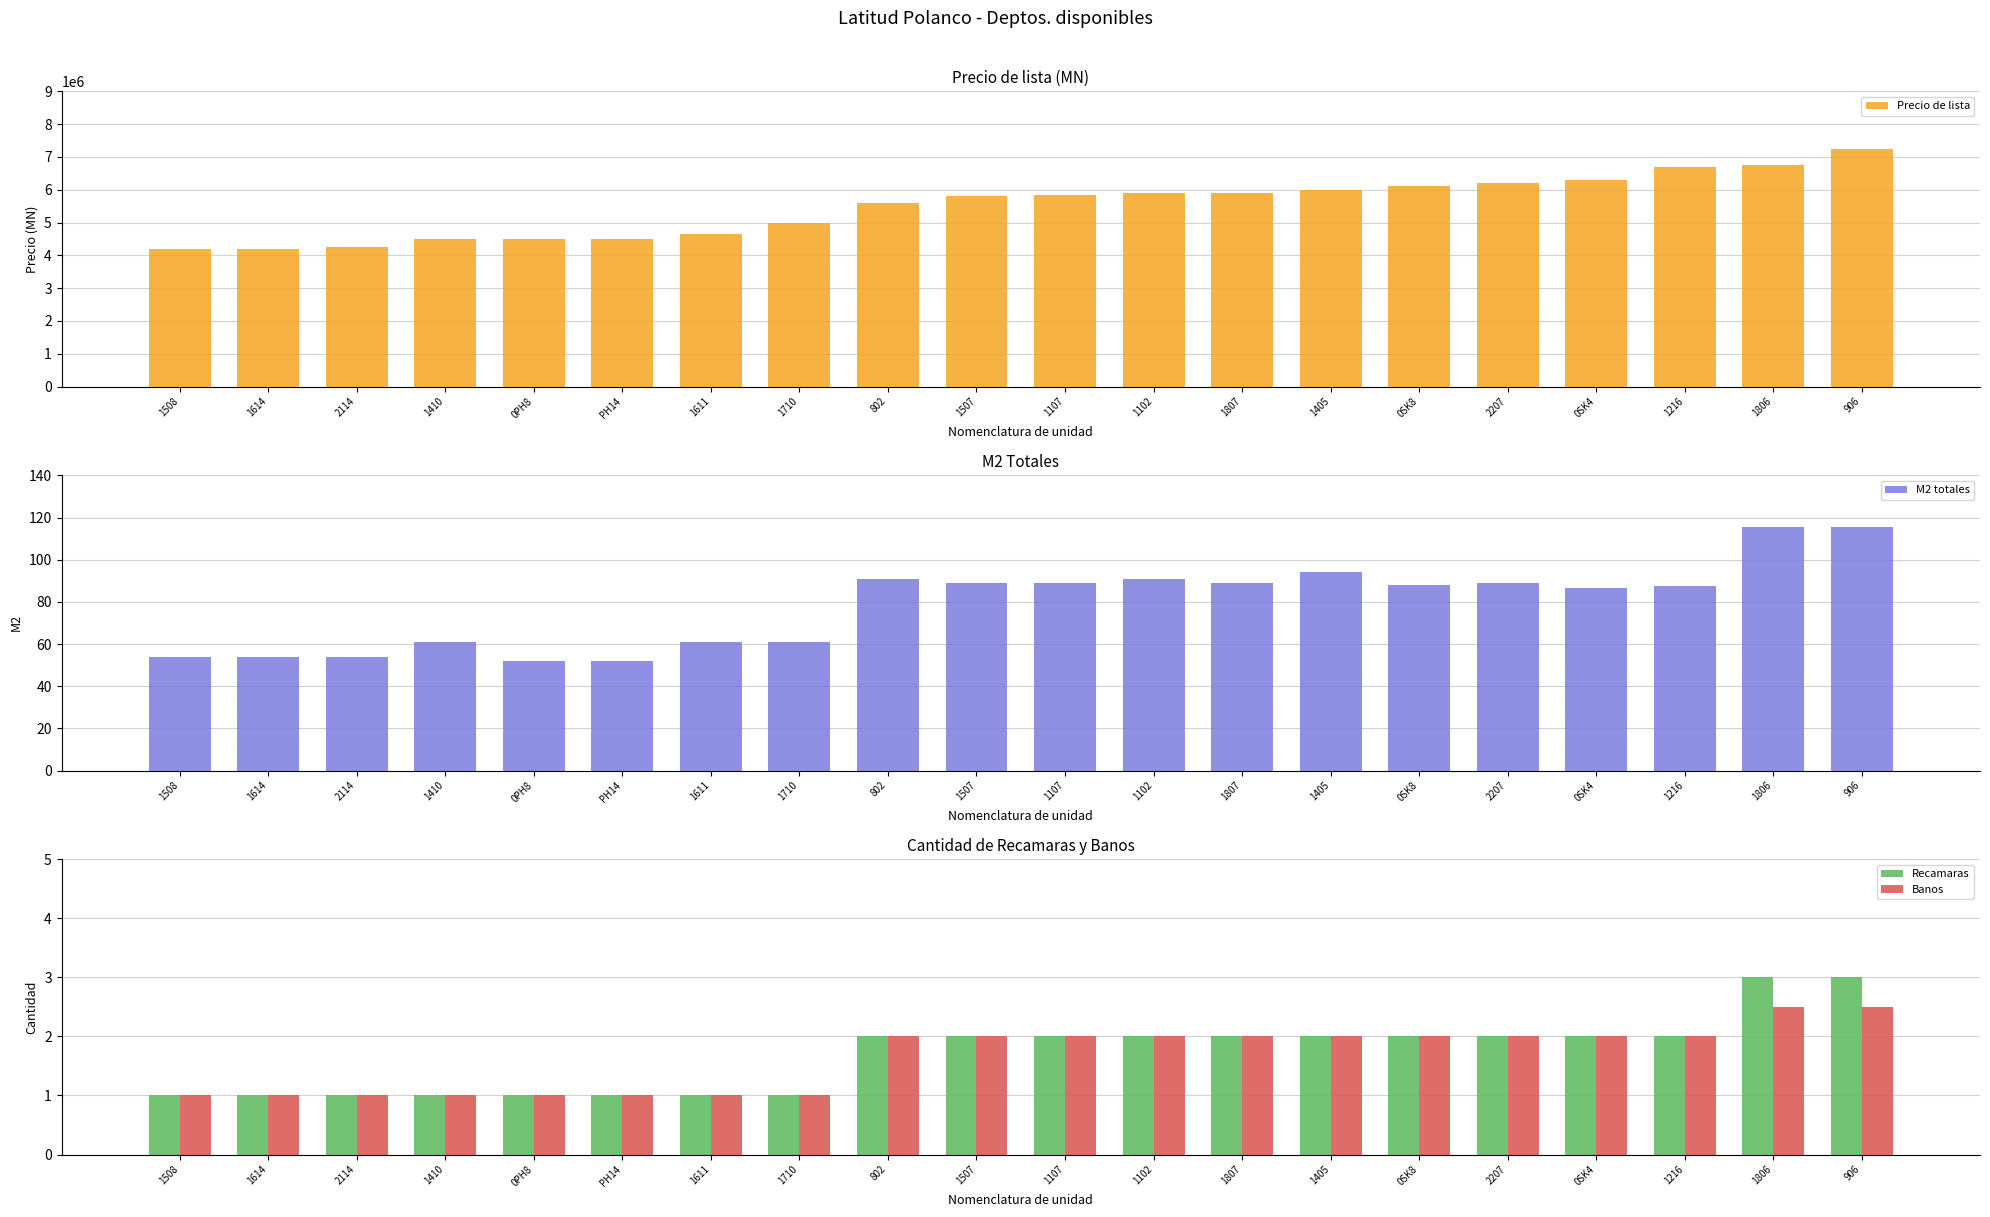

Rank the series by their maximum value, from lowest to highest.

Banos, Recamaras, M2 totales, Precio de lista